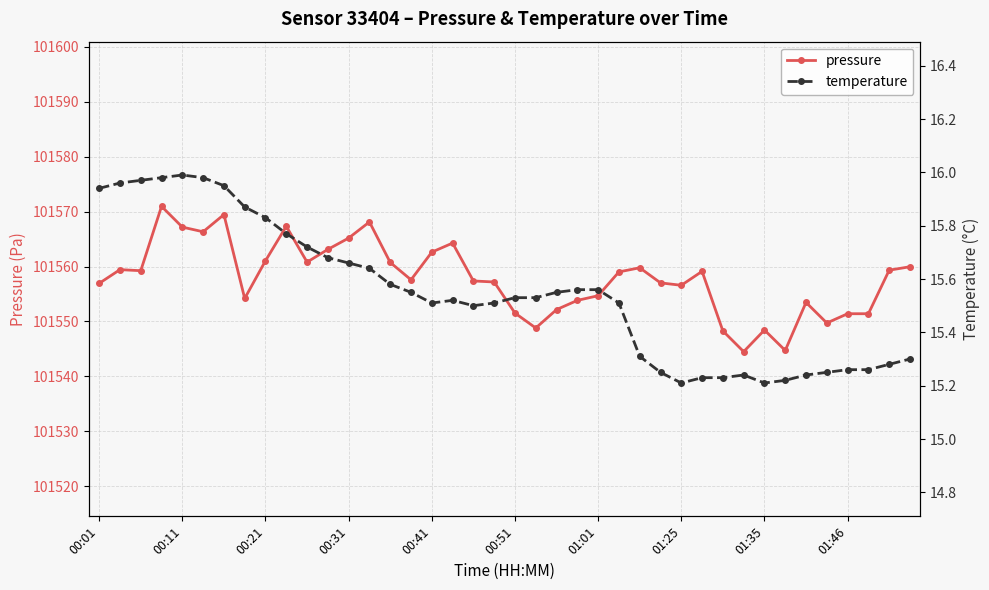

True or false: pressure has more than 2 points higher than both neighbors.

True